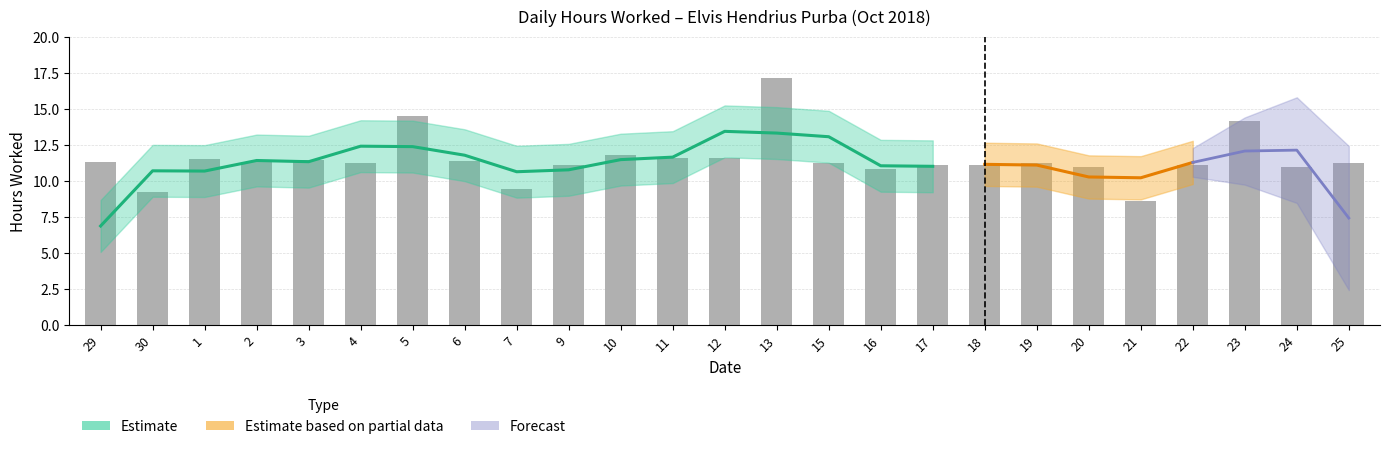

Reading left to right, transcribe all the data shown in this chart.

11.3	9.3	11.5	11.3	11.5	11.2	14.5	11.4	9.4	11.1	11.8	11.6	11.6	17.1	11.2	10.8	11.1	11.1	11.2	10.9	8.6	11.1	14.1	11.0	11.3